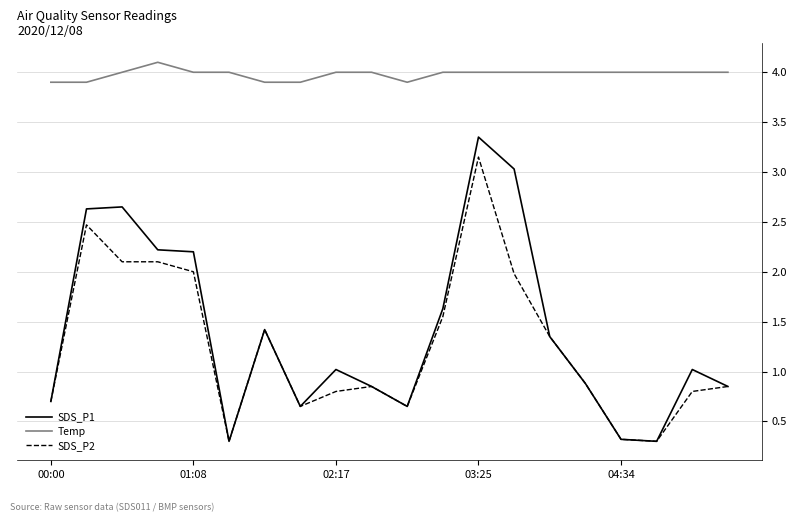

What is the difference between the maximum and minimum values in the Temp series?

0.2